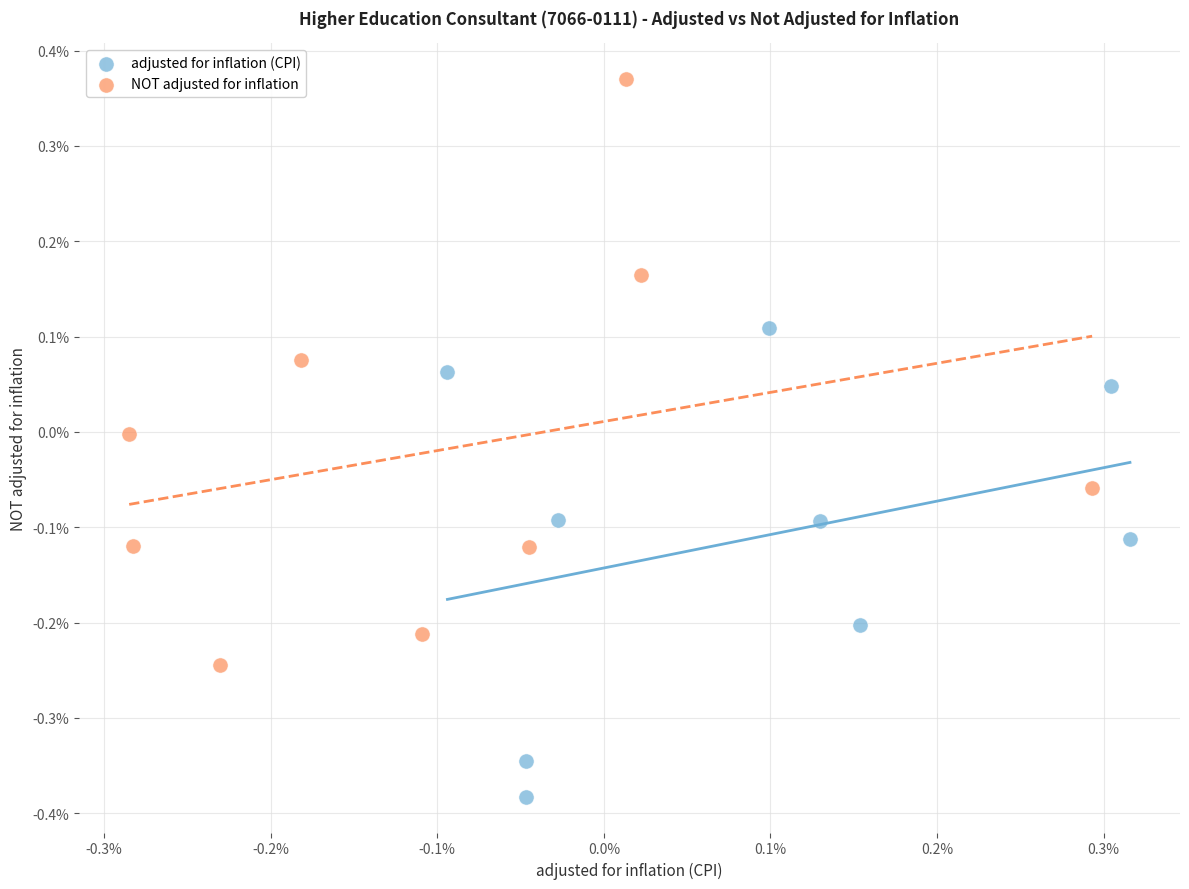

What are all the series names shown in the legend?

adjusted for inflation (CPI), NOT adjusted for inflation